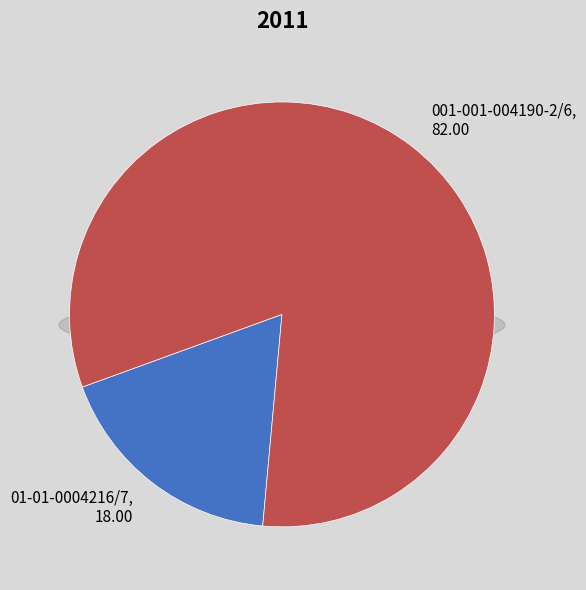

Which category has the smallest portion of the pie?

01-01-0004216/7